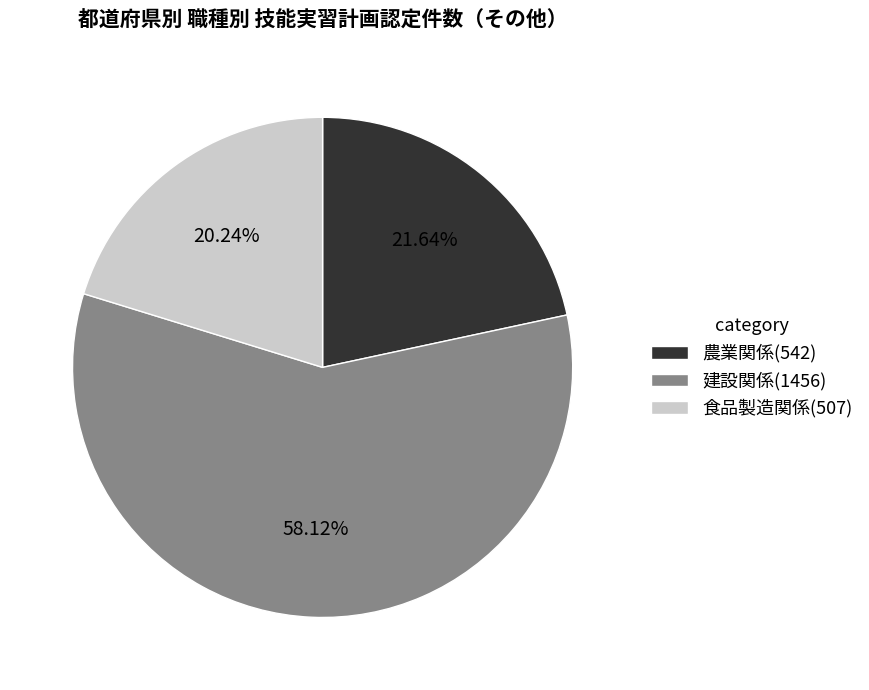

Which has a higher value, 食品製造関係(507) or 農業関係(542)?

農業関係(542)